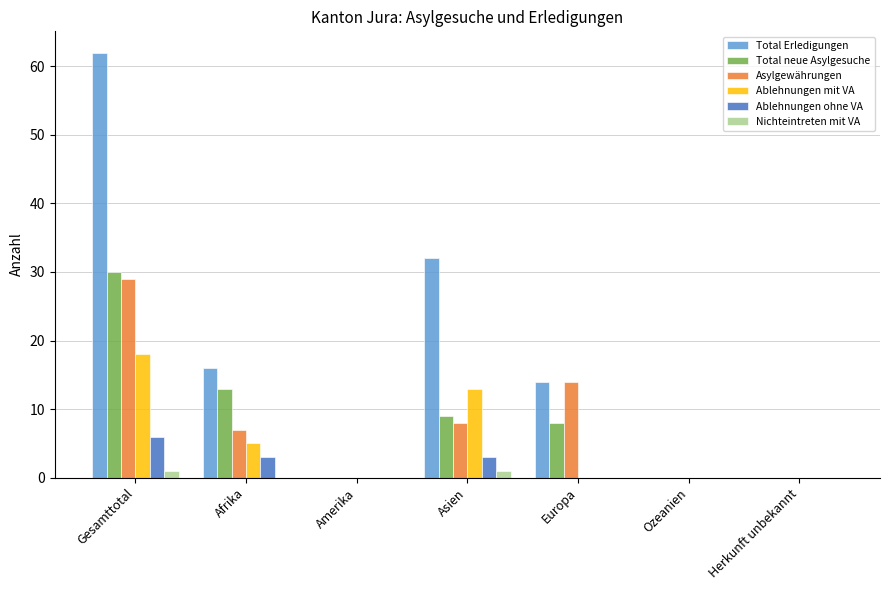

Is the value of Total Erledigungen at Asien greater than the value of Nichteintreten mit VA at Europa?

Yes